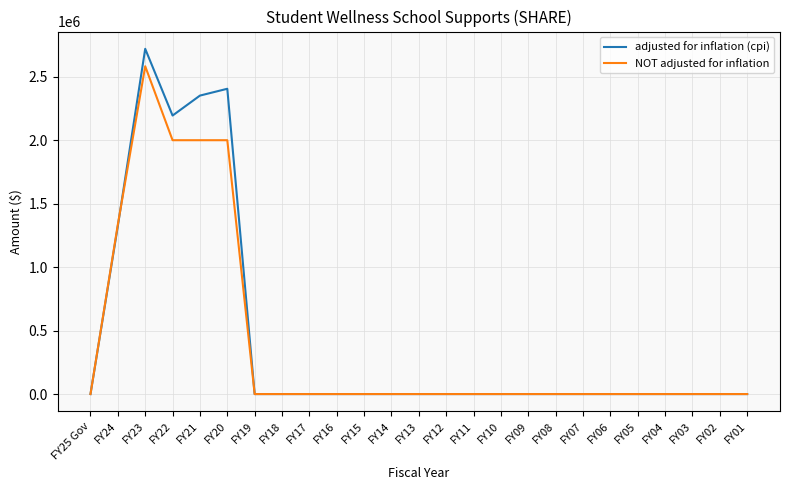

The NOT adjusted for inflation series shows -792127 at FY01. True or false?

False